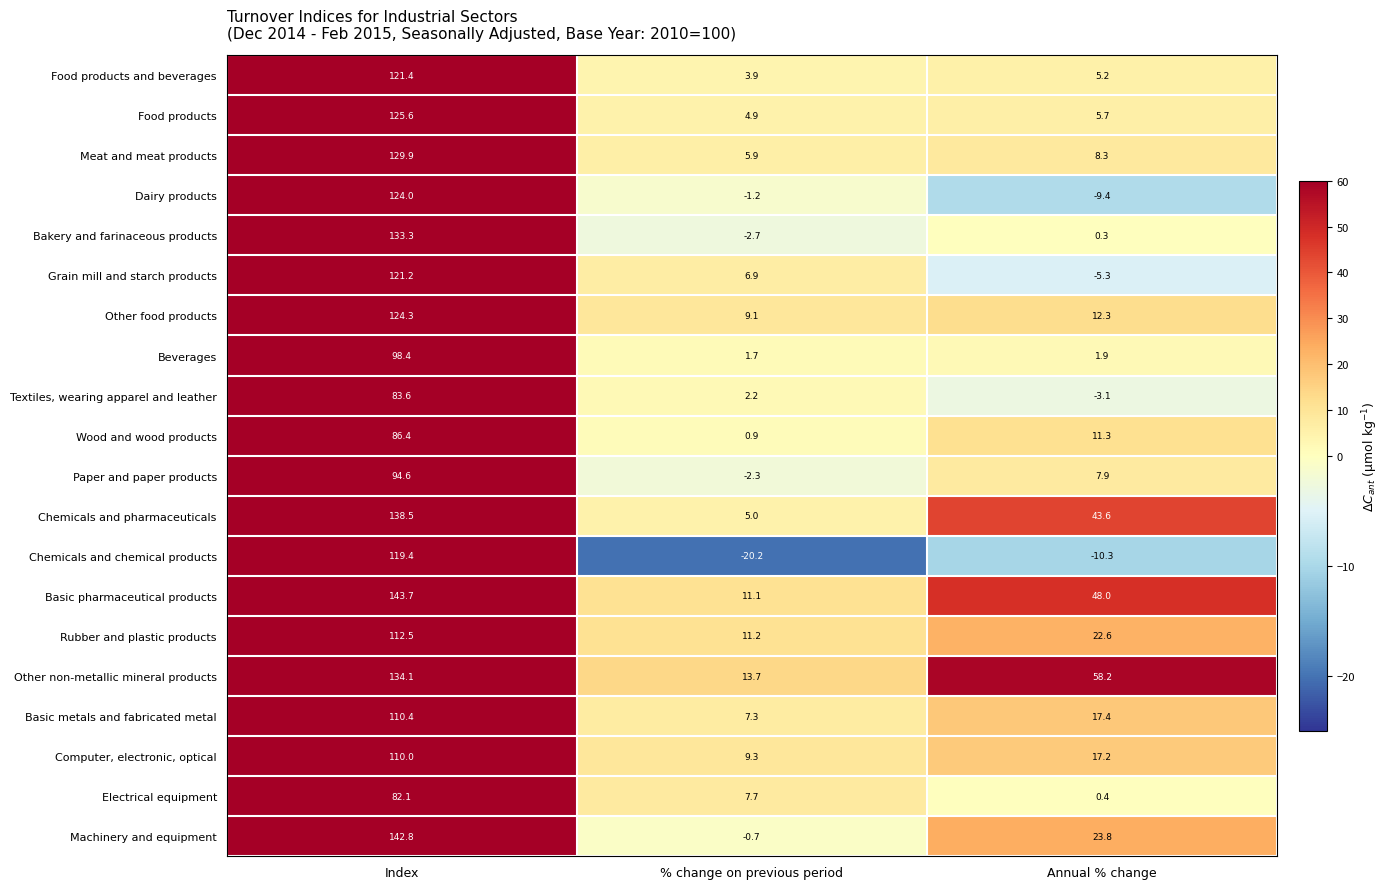

The Beverages series shows 2.4 at % change on previous period. True or false?

False